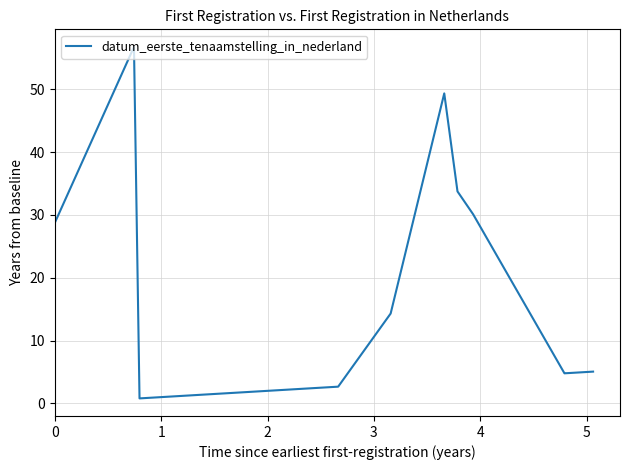

What is the maximum value shown in the chart?

56.8